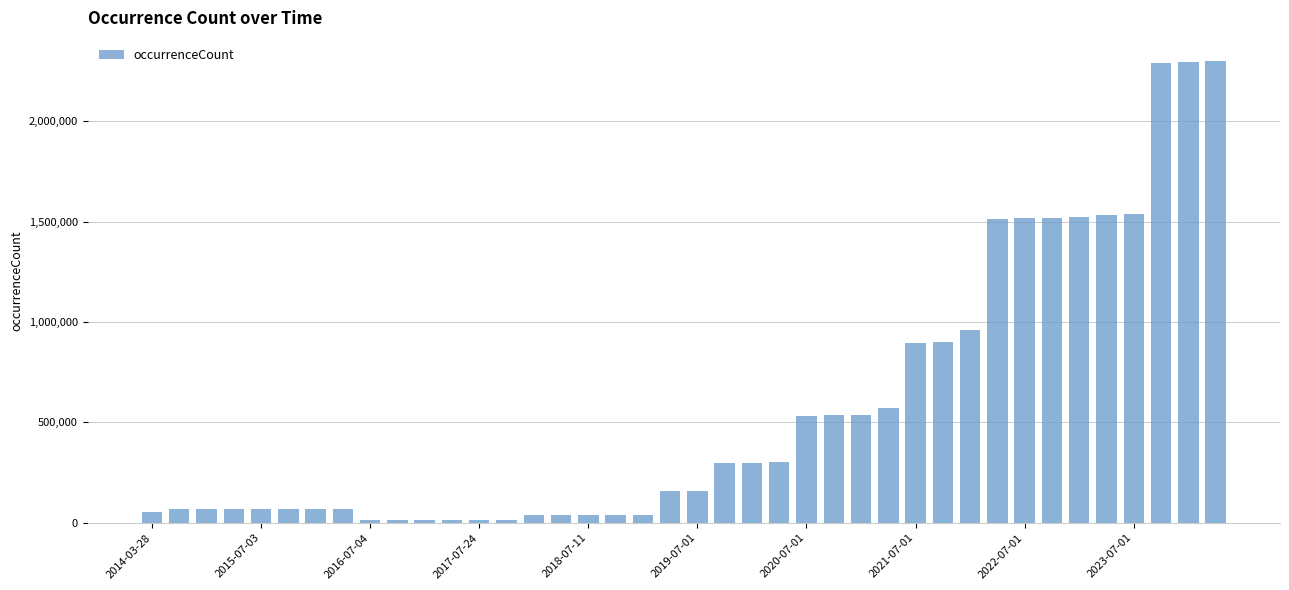

What is the greatest value displayed?

2299796